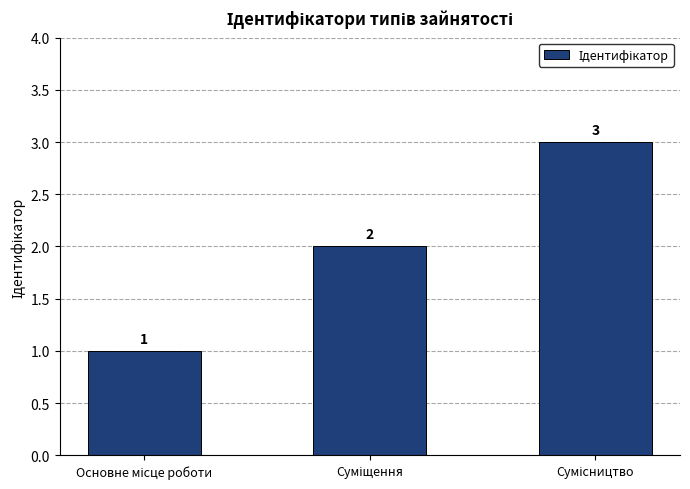

Are the bars horizontal?

No